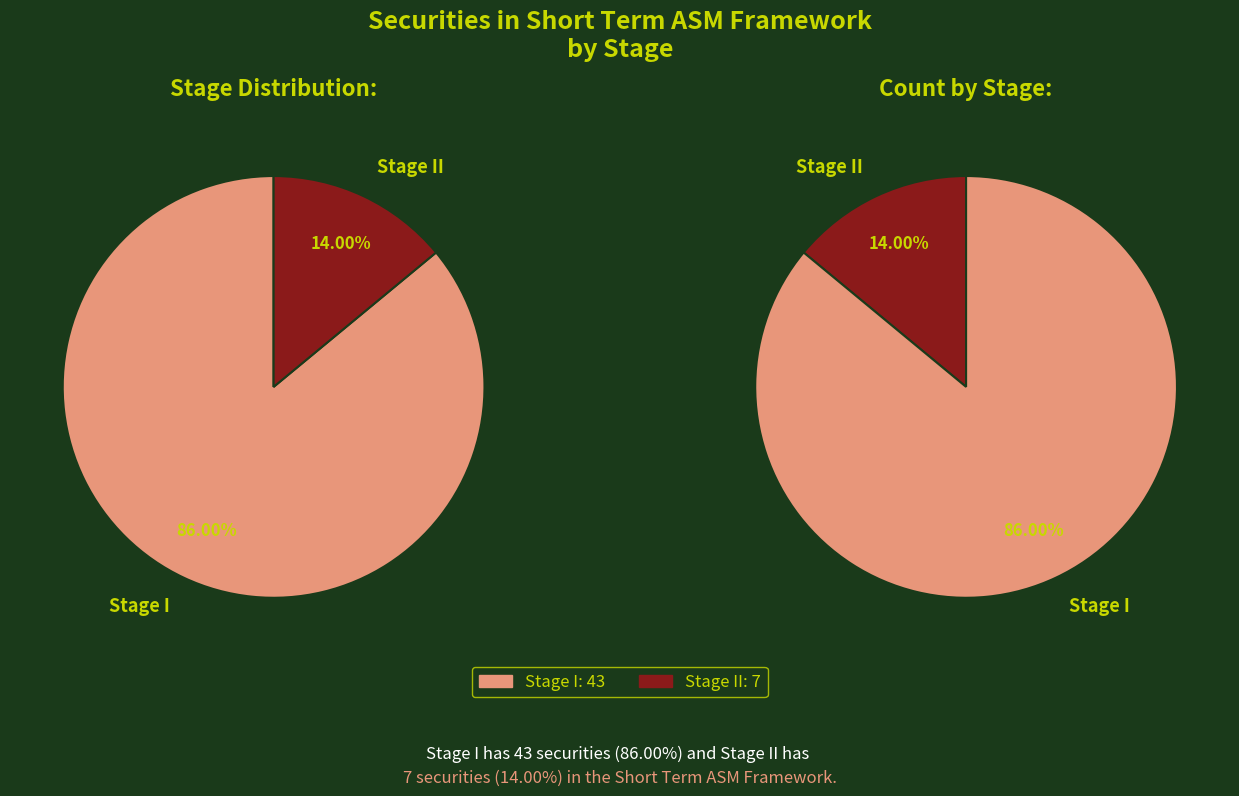

To the nearest percent, what is the difference between the largest and smallest slice percentages?

72%